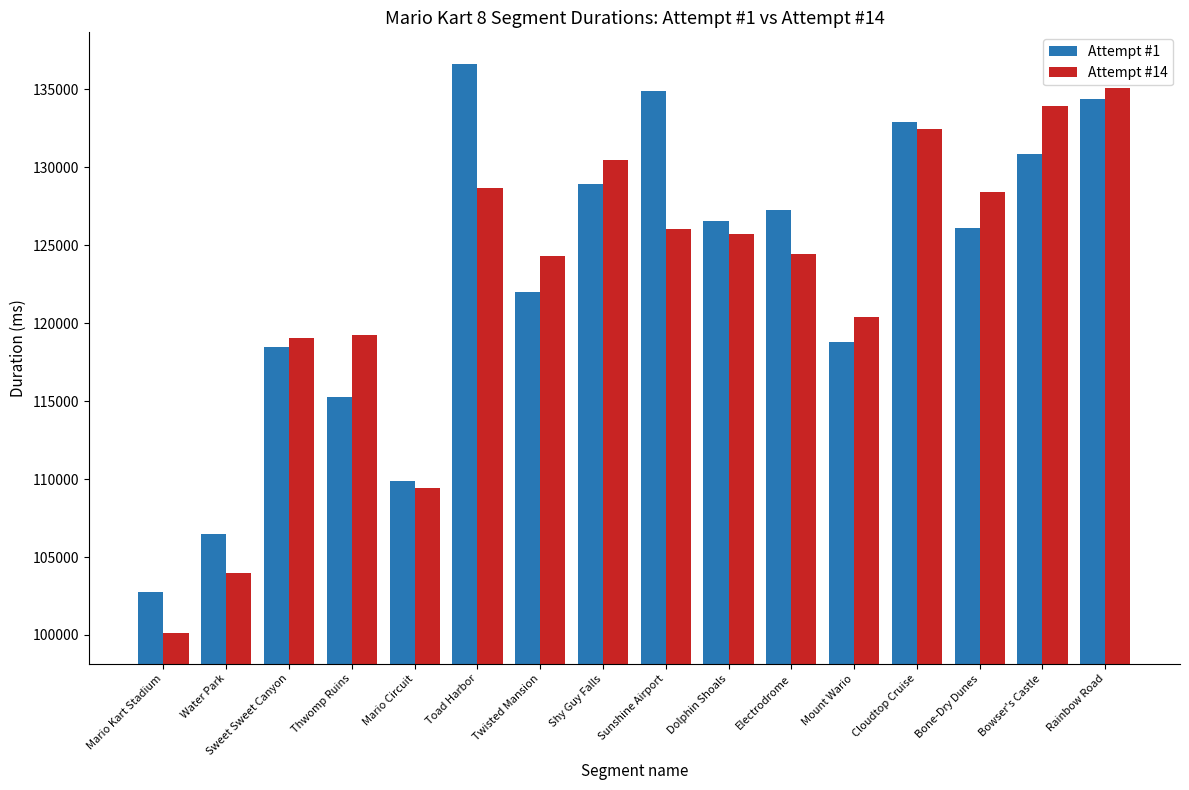

Count the number of data series in this chart.

2